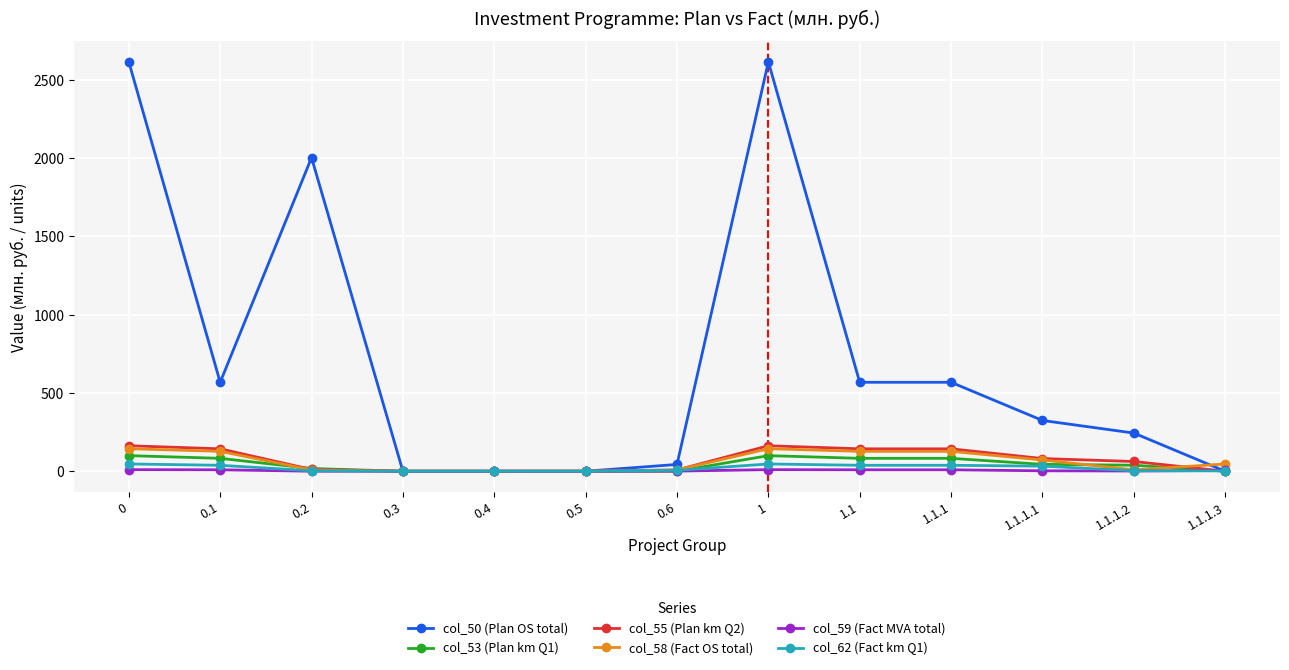

Is the value of col_50 (Plan OS total) at 1.1.1.2 greater than the value of col_58 (Fact OS total) at 0?

Yes